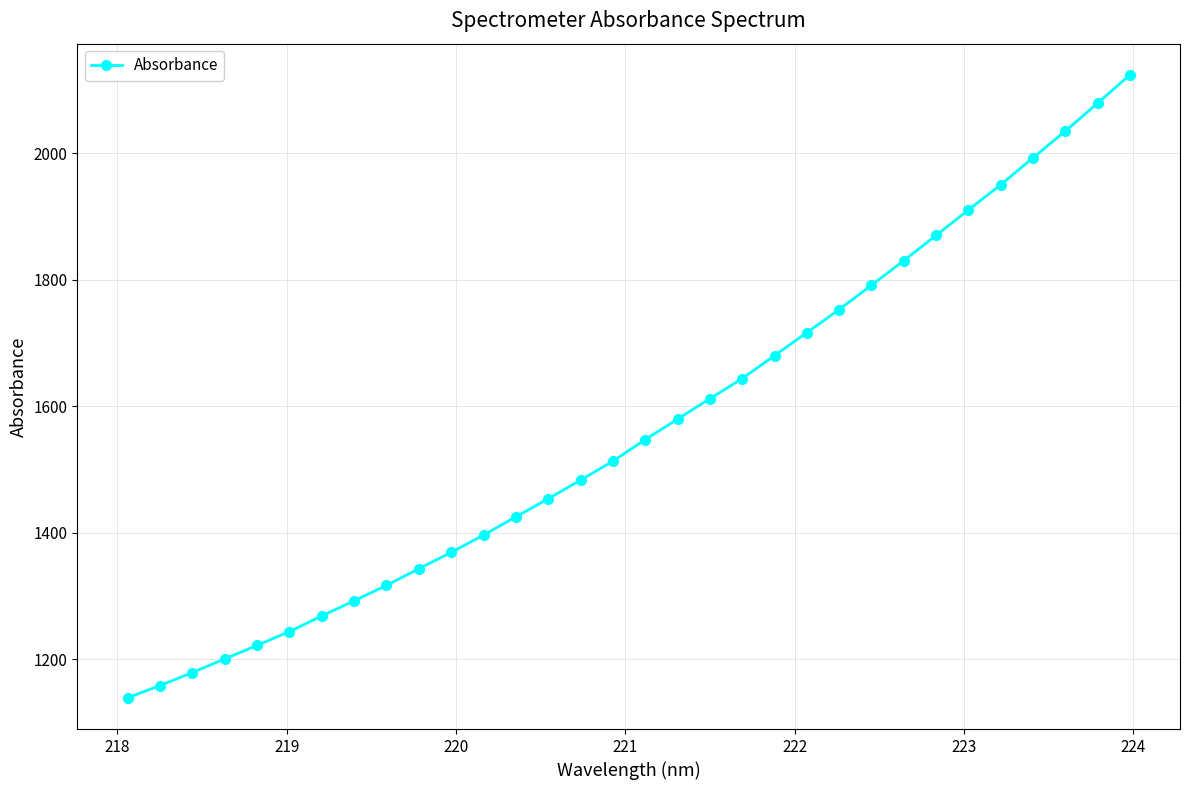

What is the value of the 30th point from the left?

2035.0